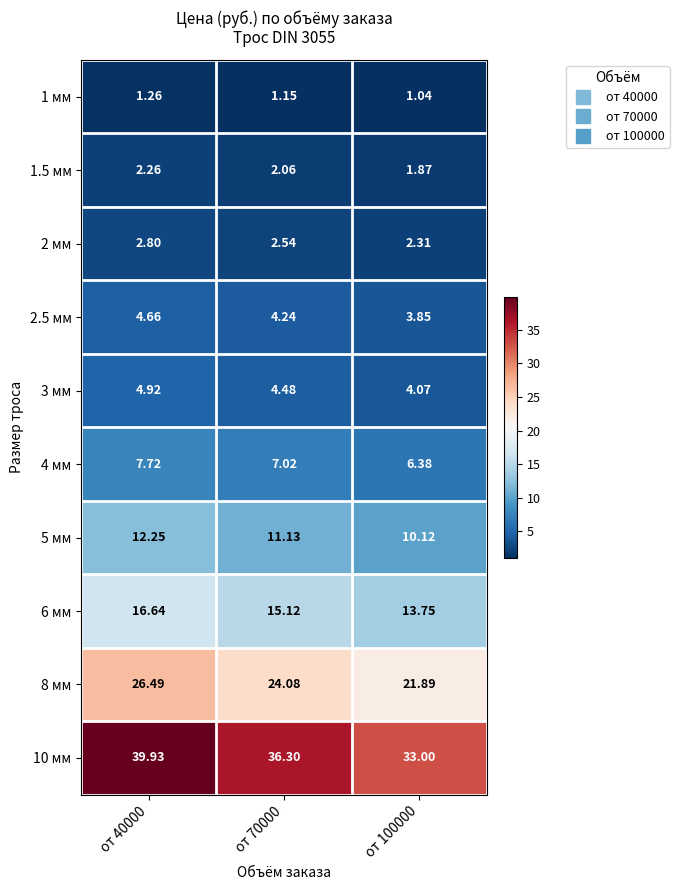

Is the value of 6 мм at от 40000 greater than the value of 2.5 мм at от 40000?

Yes